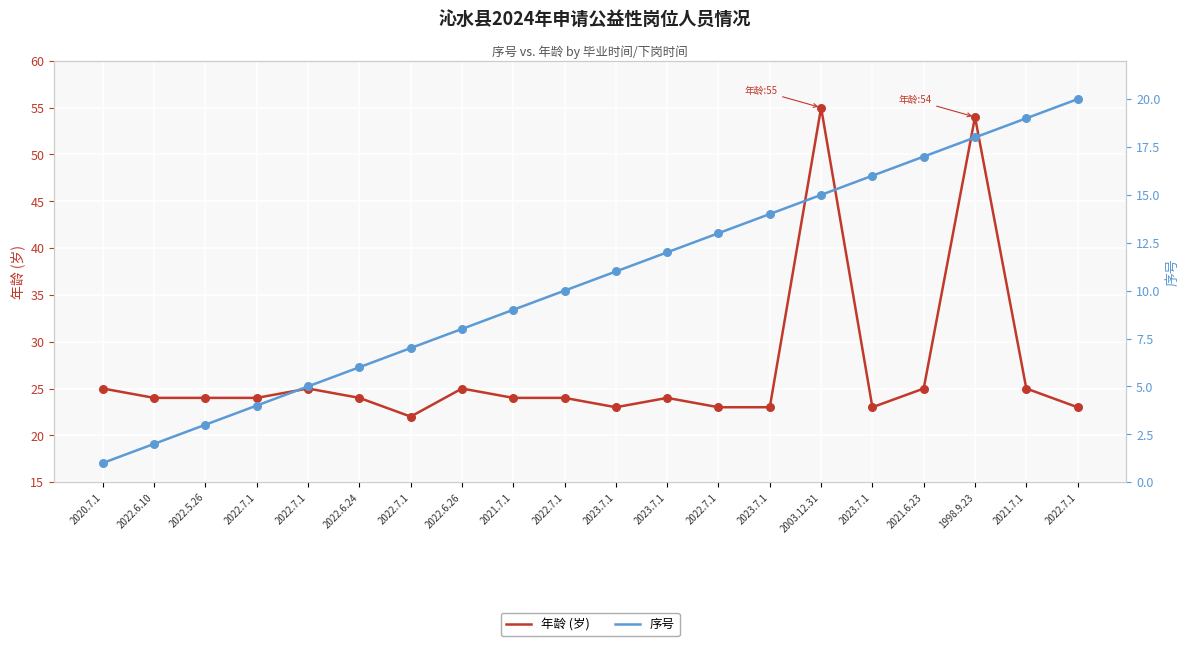

At which category is the sum across all series the highest?

1998.9.23